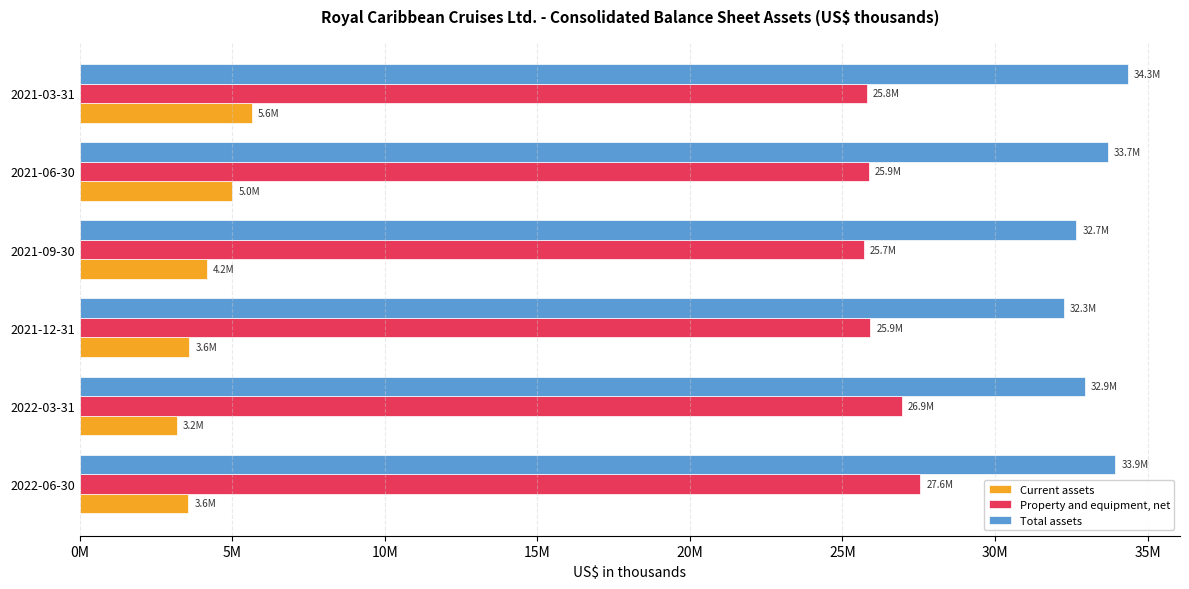

At which category does the chart reach its peak across all series?

2021-03-31